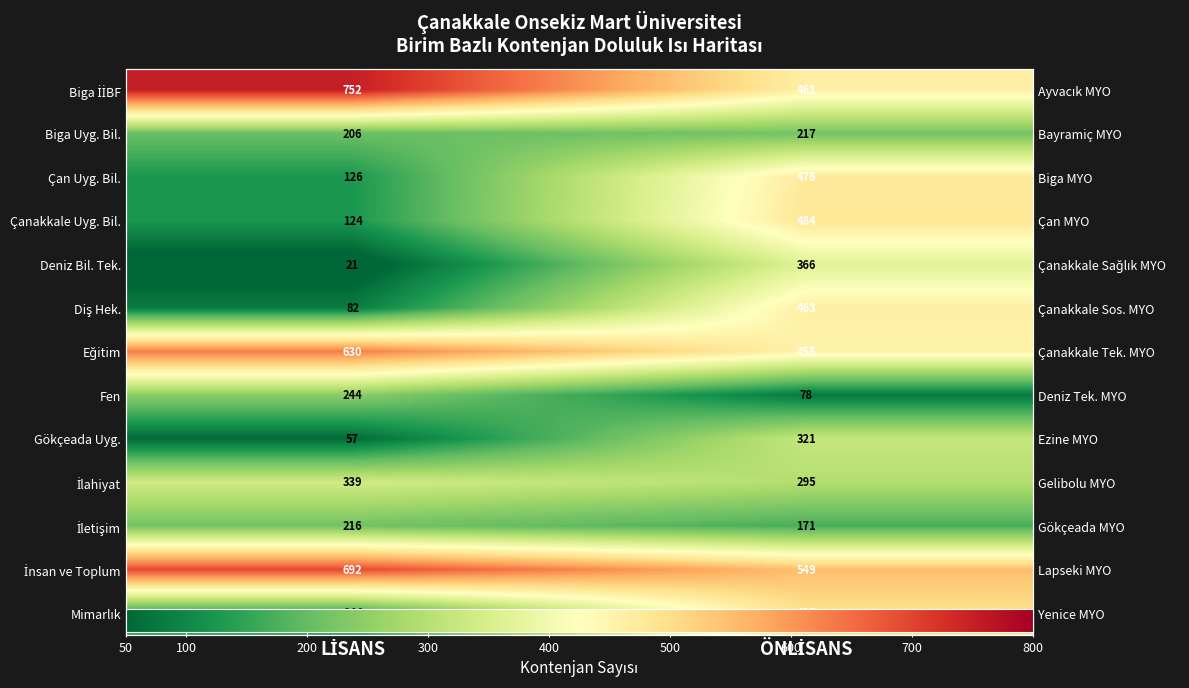

What is the lowest value of the Biga İİBF series?

461